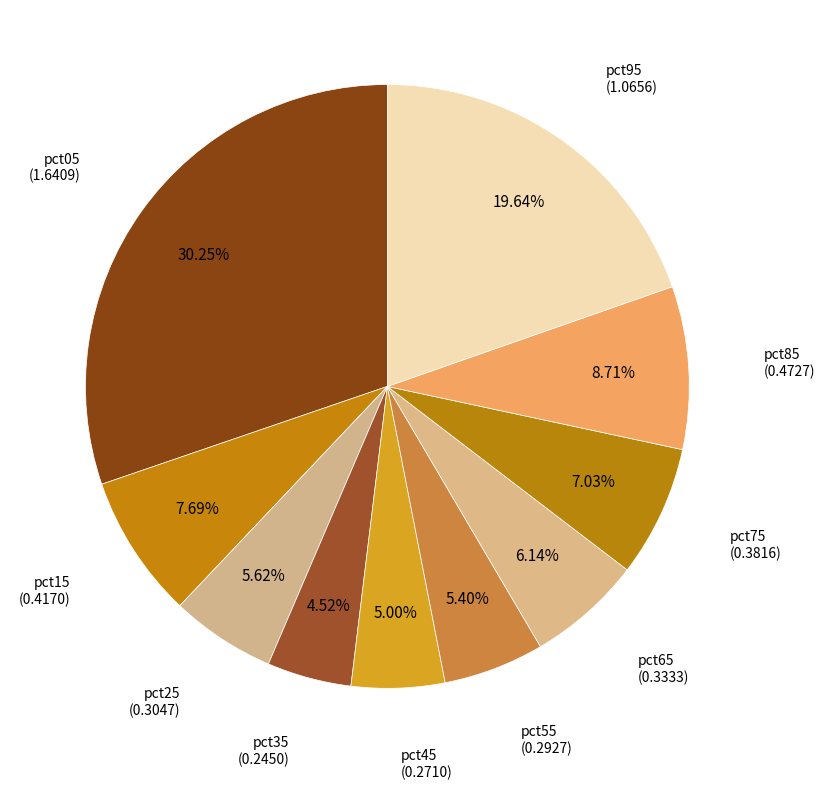

What percentage is the pct25 slice, to the nearest percent?

6%